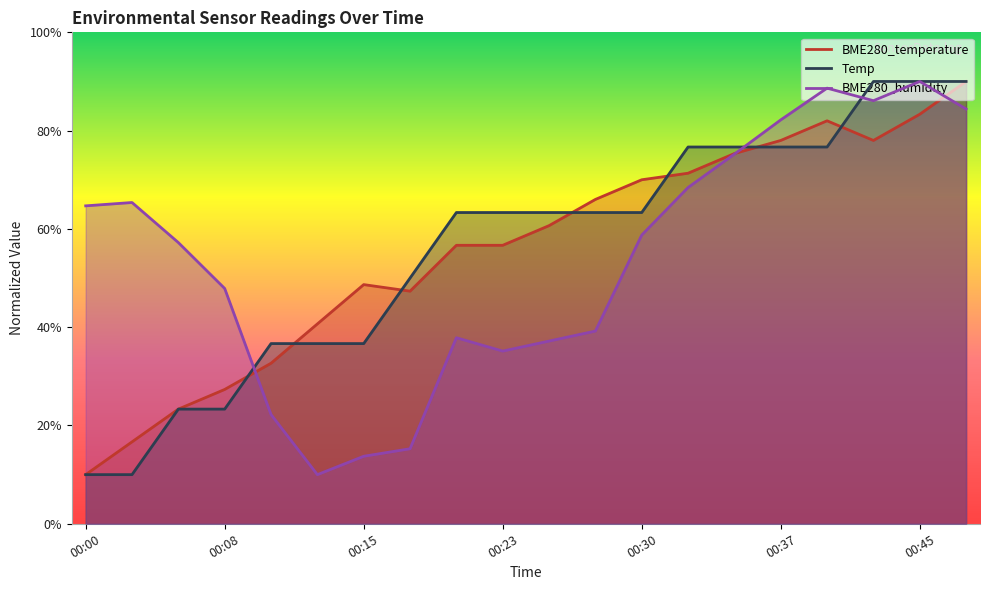

What is the value of the BME280_humidity point at the 2nd from the left?

65.4